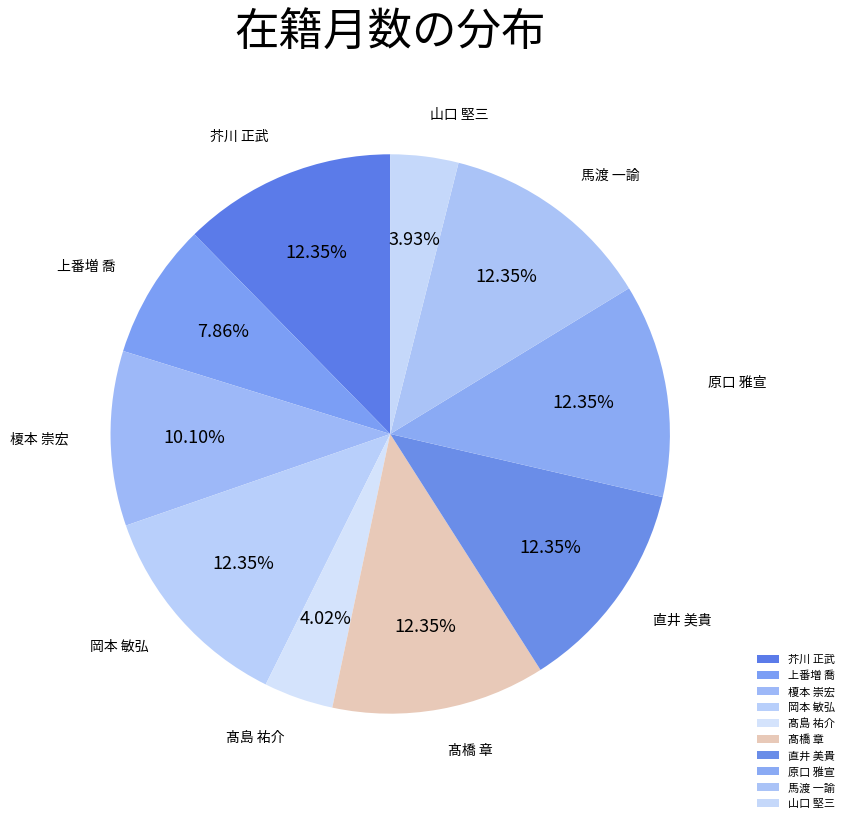

True or false: 上番増 喬 accounts for 8% of the total.

True